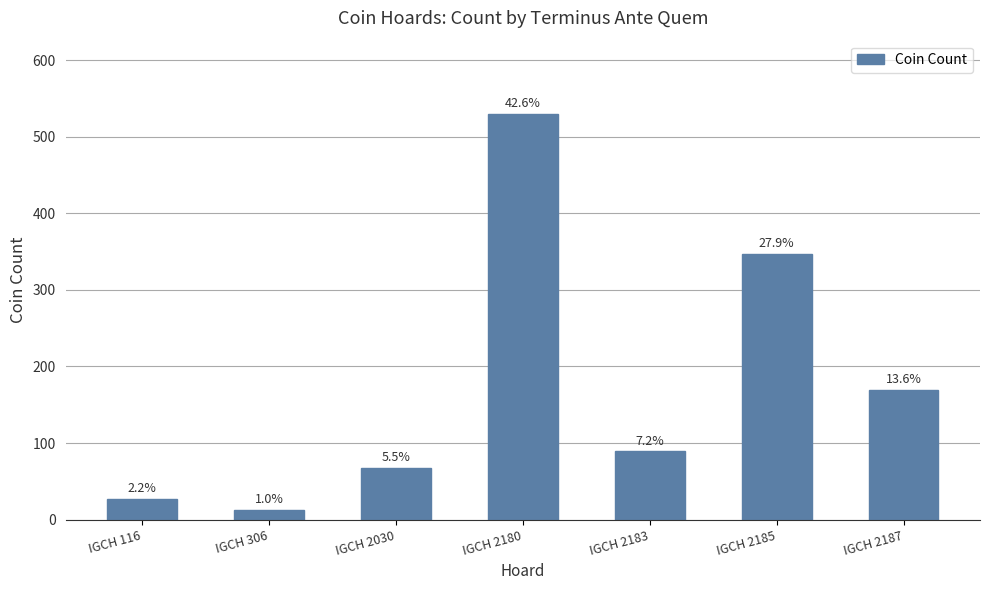

What is the difference between the maximum and minimum values?

517